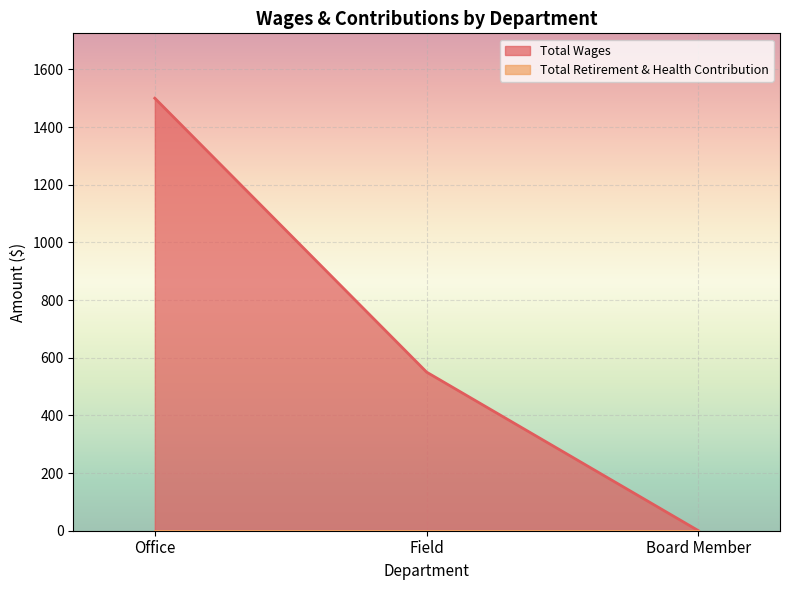

What is the maximum value shown in the chart?

1500